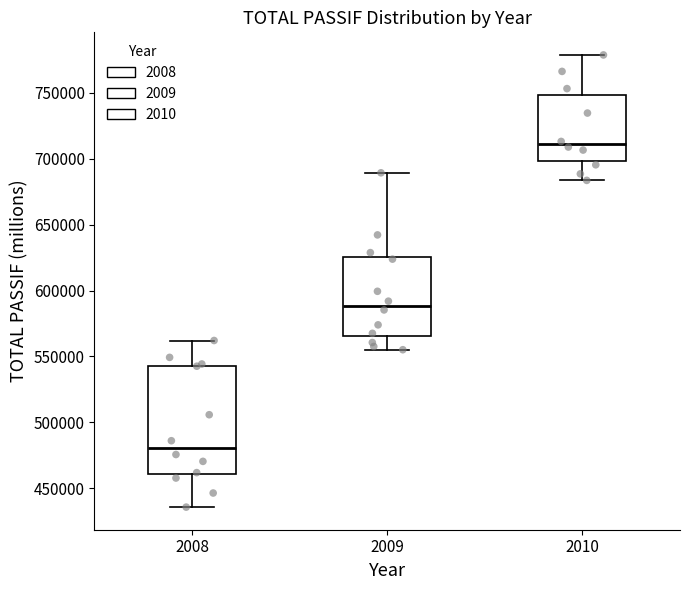

Reading left to right, read every box against the y-axis: the position of its median line, the range the box covers, and the ends of its whiskers. The values are not printed on the chart, so give them approximately, as read against the axis.

2008: median 480000, box 460000 to 545000, whiskers 435000 to 560000
2009: median 590000, box 565000 to 625000, whiskers 555000 to 690000
2010: median 710000, box 700000 to 750000, whiskers 685000 to 780000